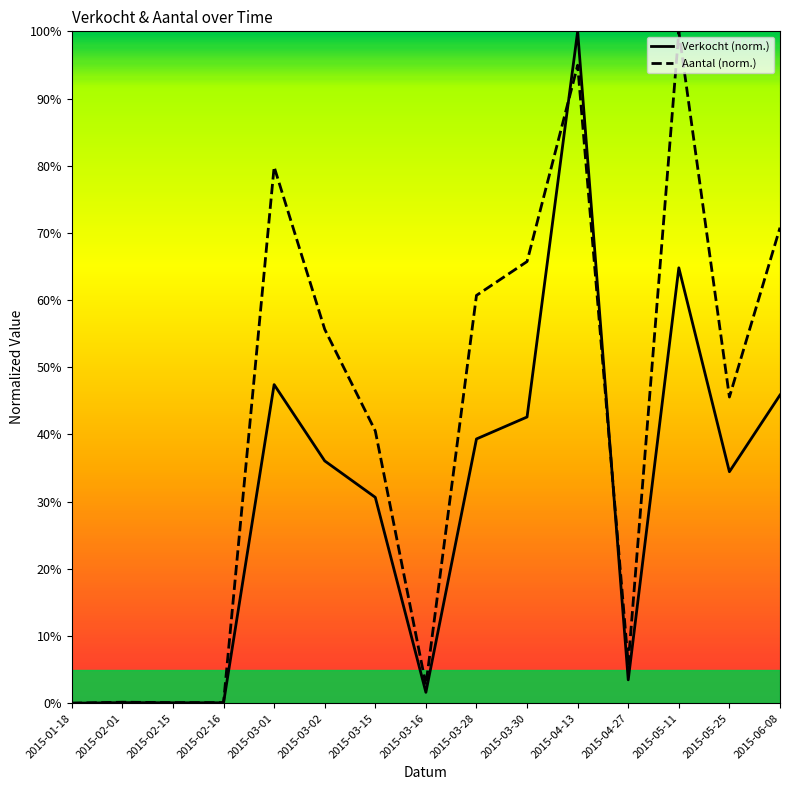

At 2015-03-15, list the series in order from largest to smallest.

Aantal, Verkocht